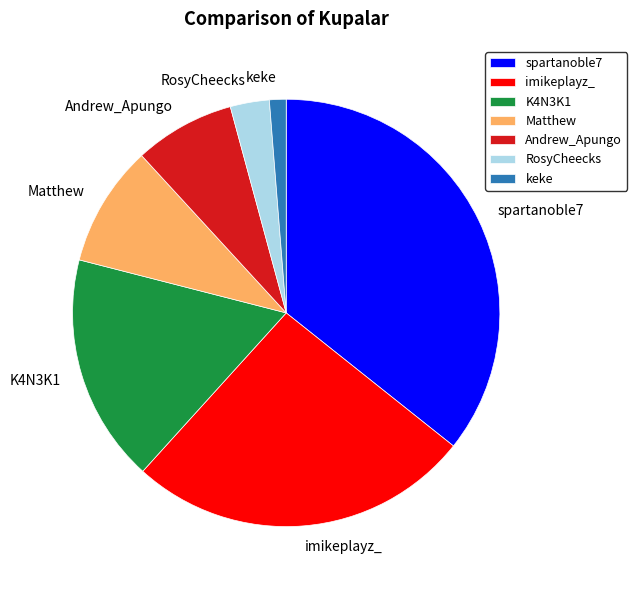

Which category has the biggest portion of the pie?

spartanoble7